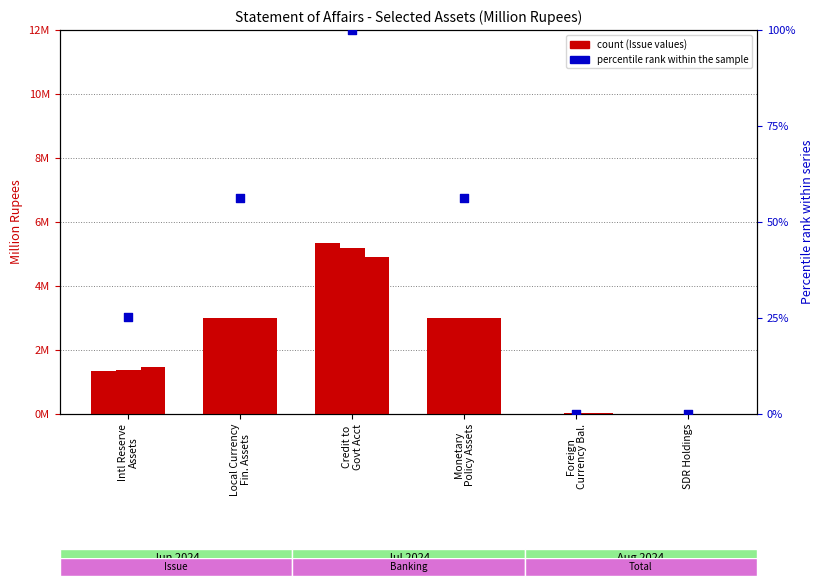

Which series has the largest total across all categories?

Issue Jun-2024